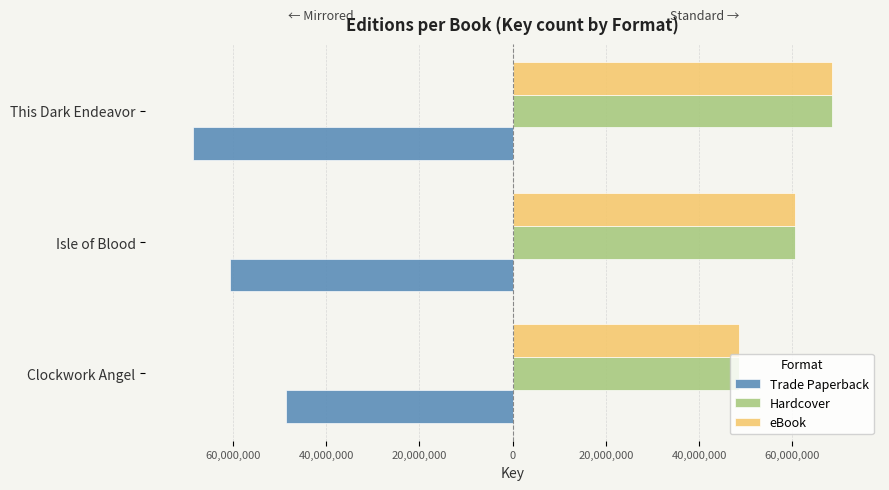

Reading left to right, transcribe all the data shown in this chart.

Trade Paperback: -48561815	-60672201	-68551990
Hardcover: 48561815	60672201	68551990
eBook: 48561815	60672201	68551990